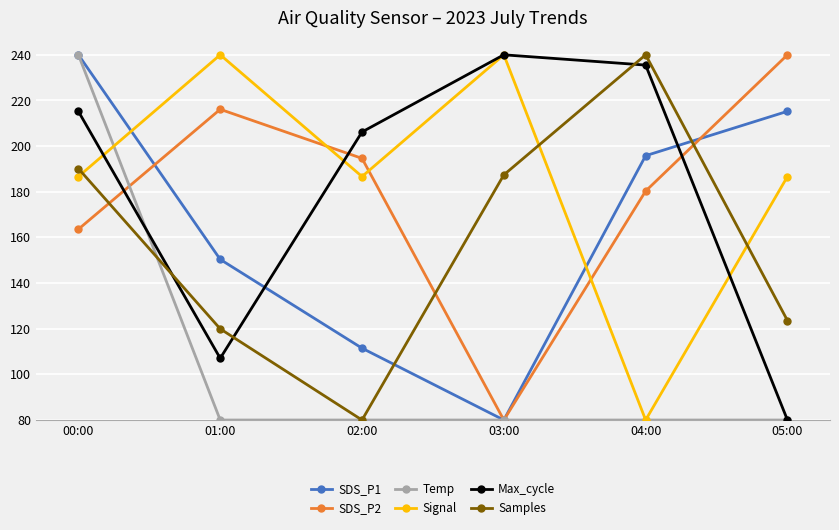

What is the label of the 1st point from the right?

05:00